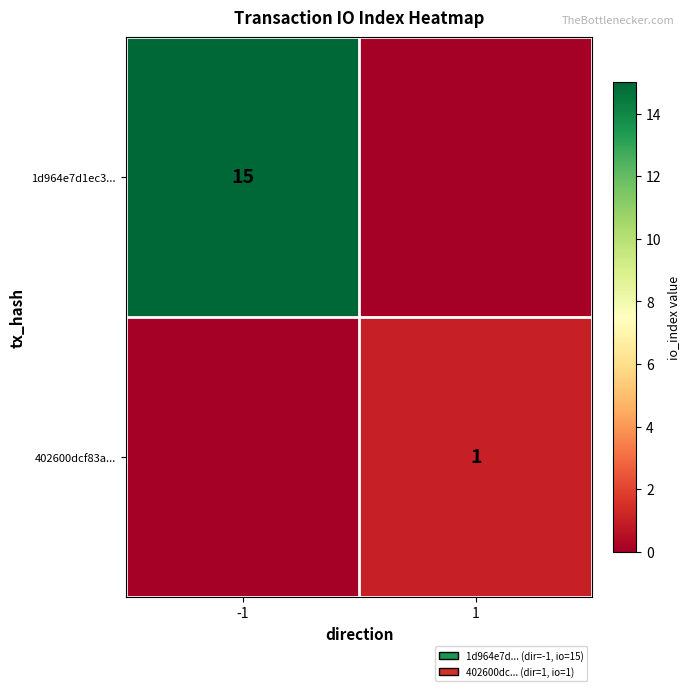

Is it true that 402600dcf83a... equals 1 at 1?

True